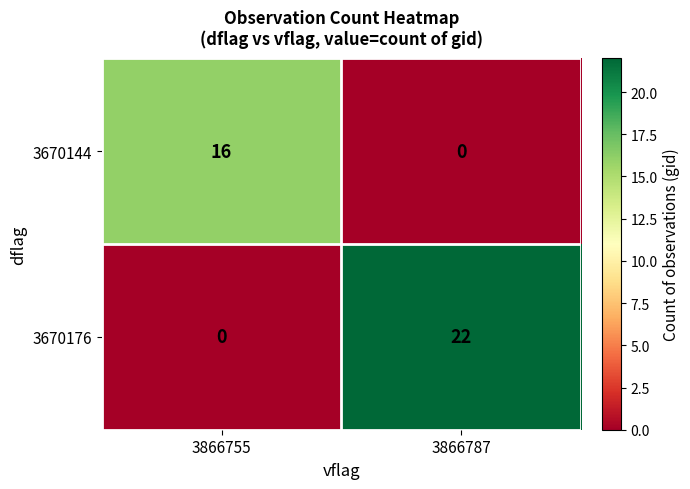

Which series changed the most between 3866755 and 3866787?

3670176